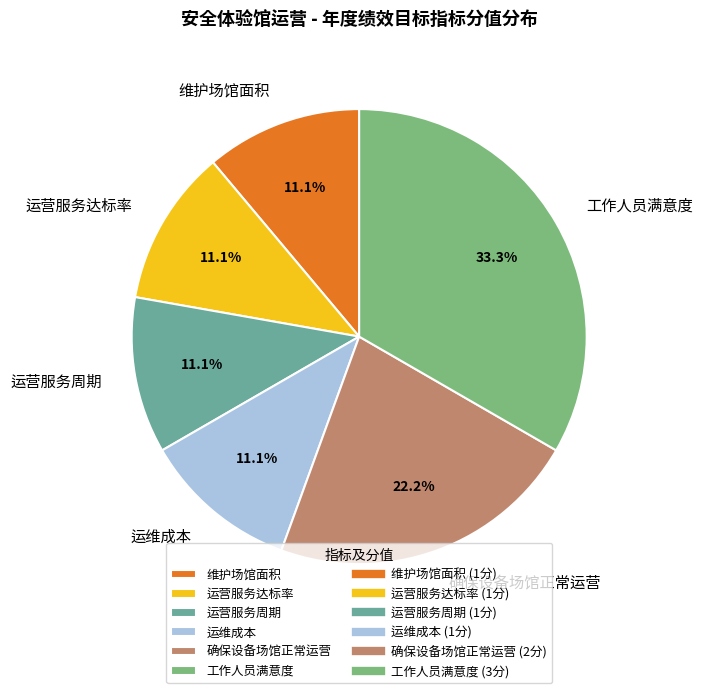

Is there a majority slice in this chart?

No